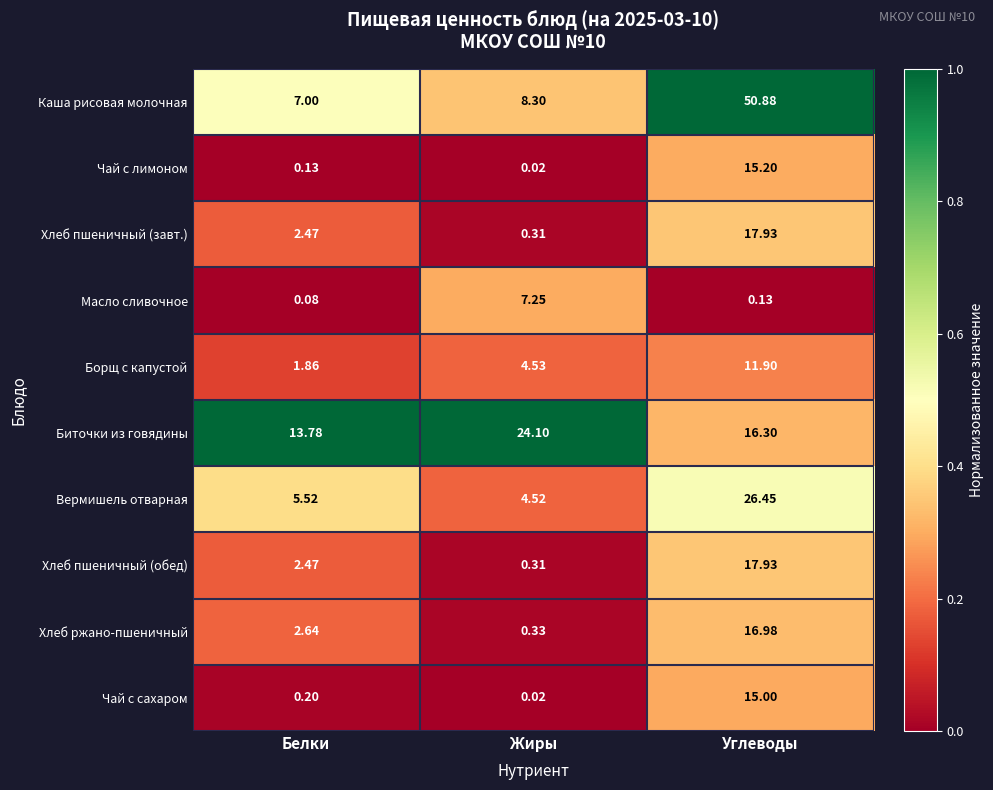

Where is Масло сливочное nearest to the value 3?

Углеводы